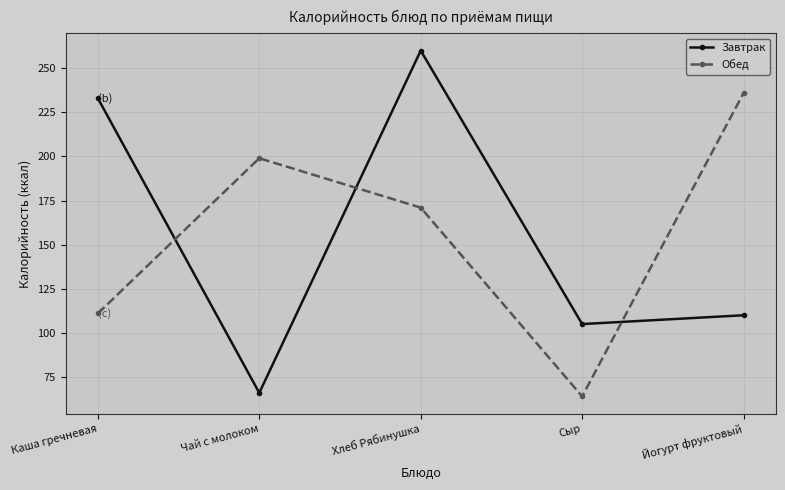

Between which two adjacent categories do Завтрак and Обед first intersect?

Каша гречневая and Чай с молоком